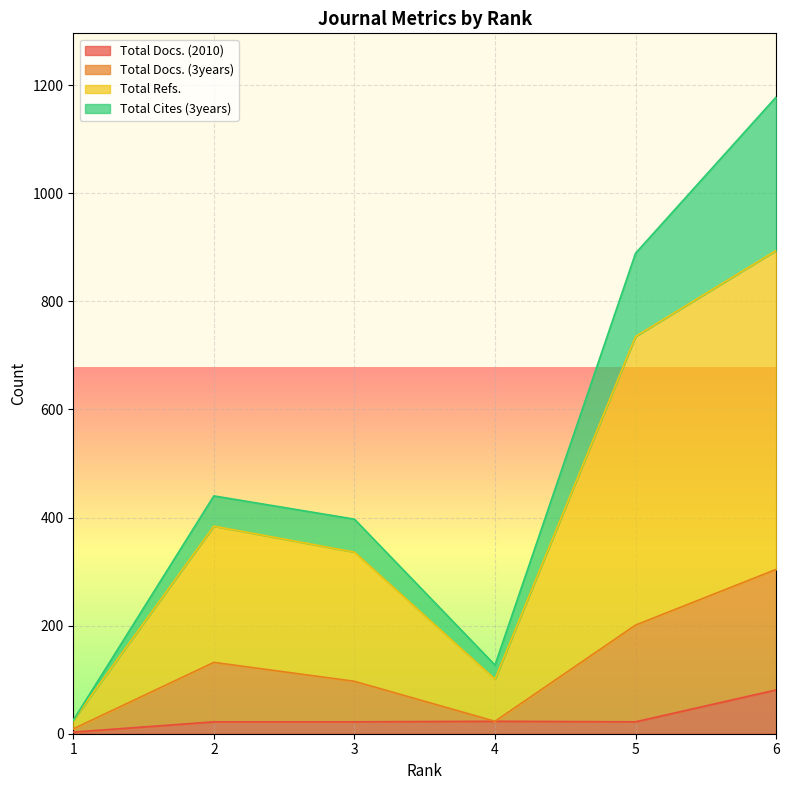

How many categories are shown in the chart?

6